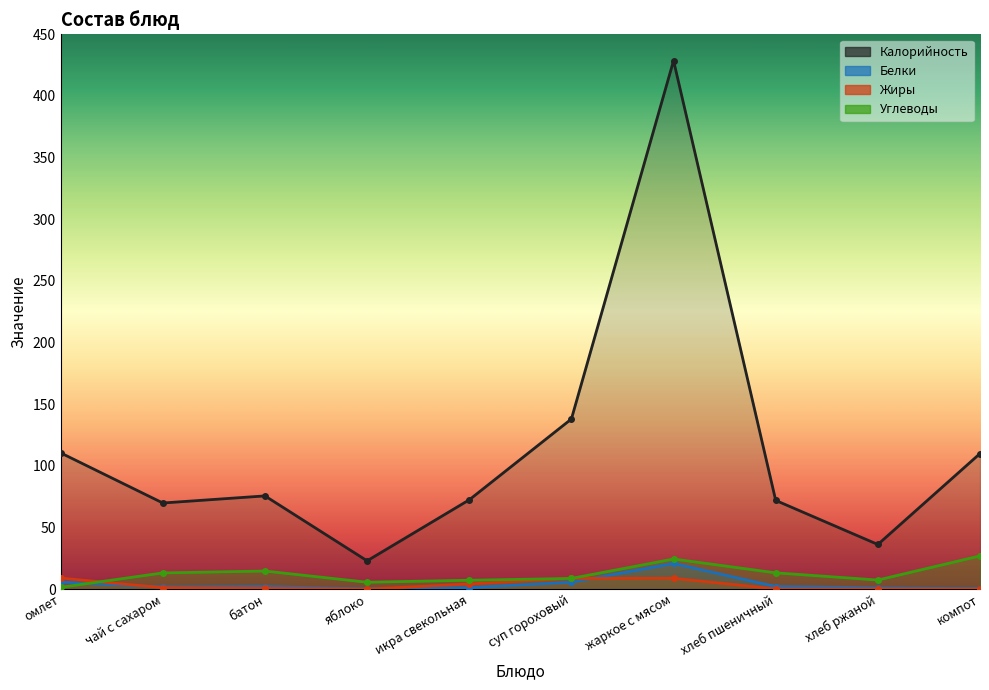

What is the difference between the second highest and second lowest values in the Жиры series?

8.9